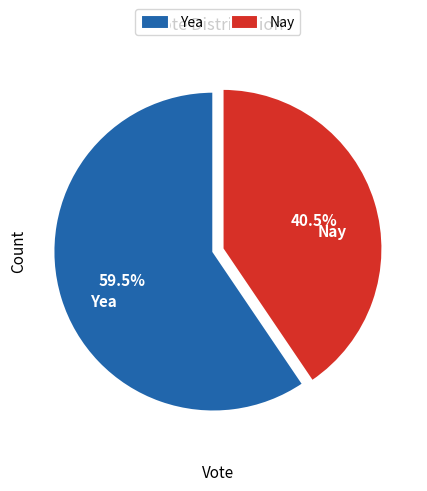

Count the number of slices in the pie.

2